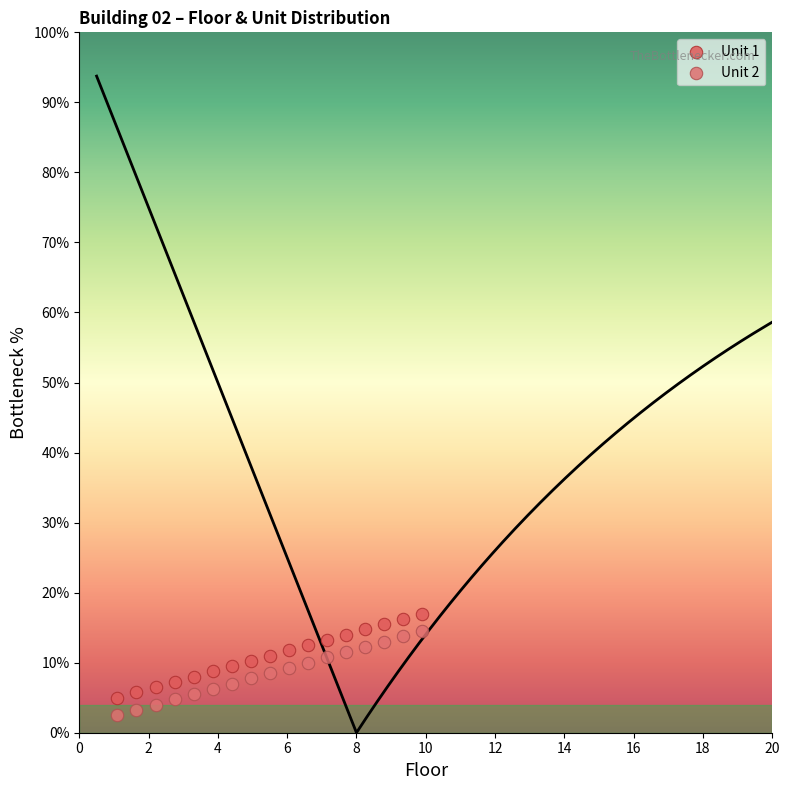

Which series contains the highest Y value?

Unit 1